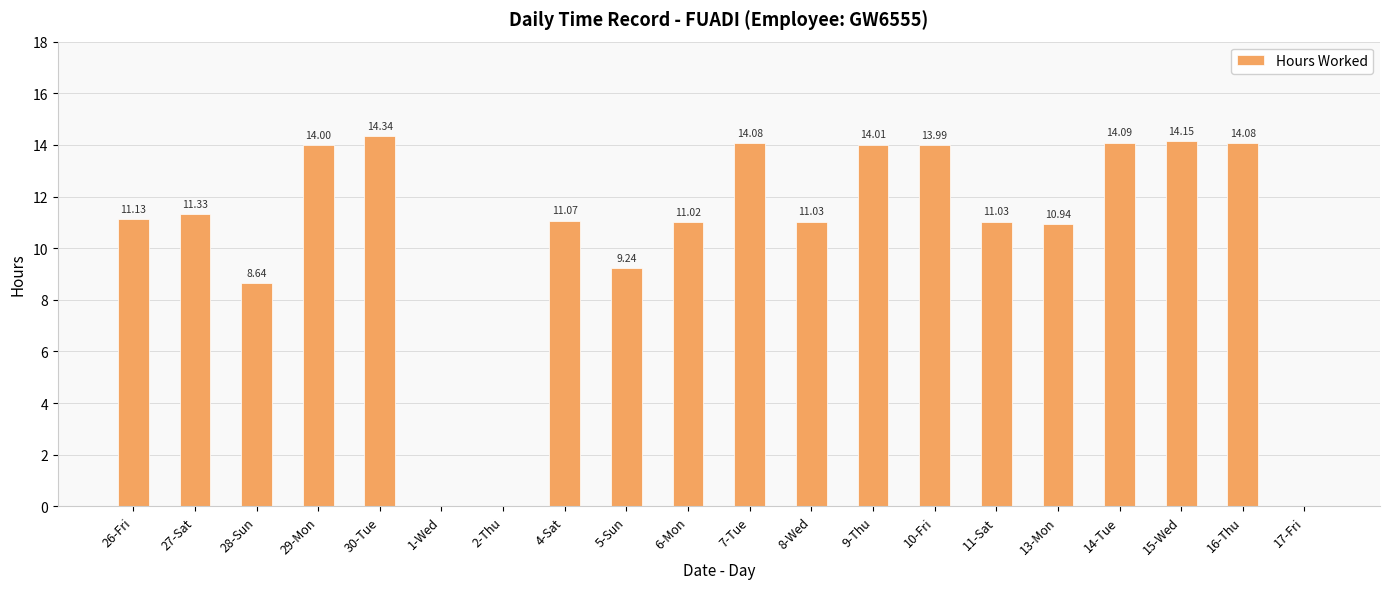

What is the sum of the values at 28-Sun and 26-Fri?

19.8